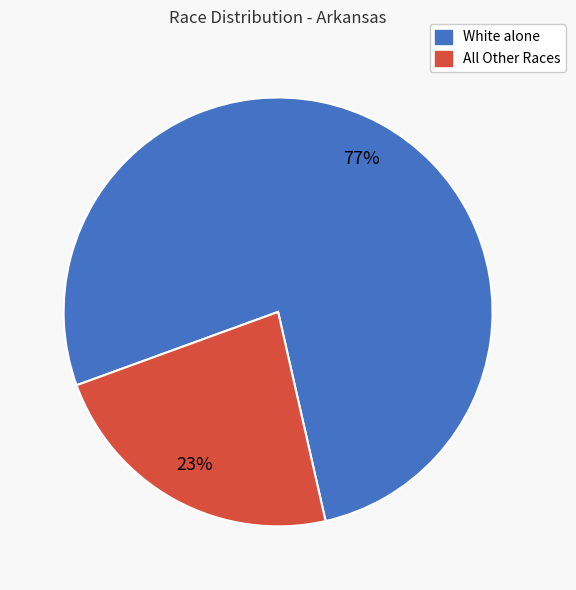

To the nearest percent, what is the difference between the largest and smallest slice percentages?

54%